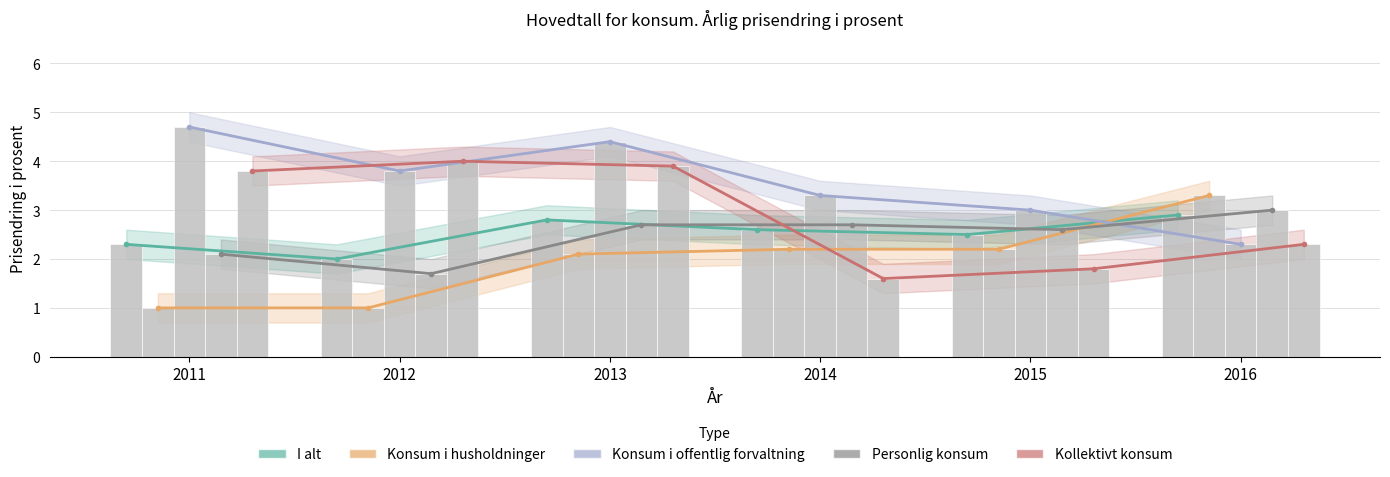

How many series are shown in this chart?

5